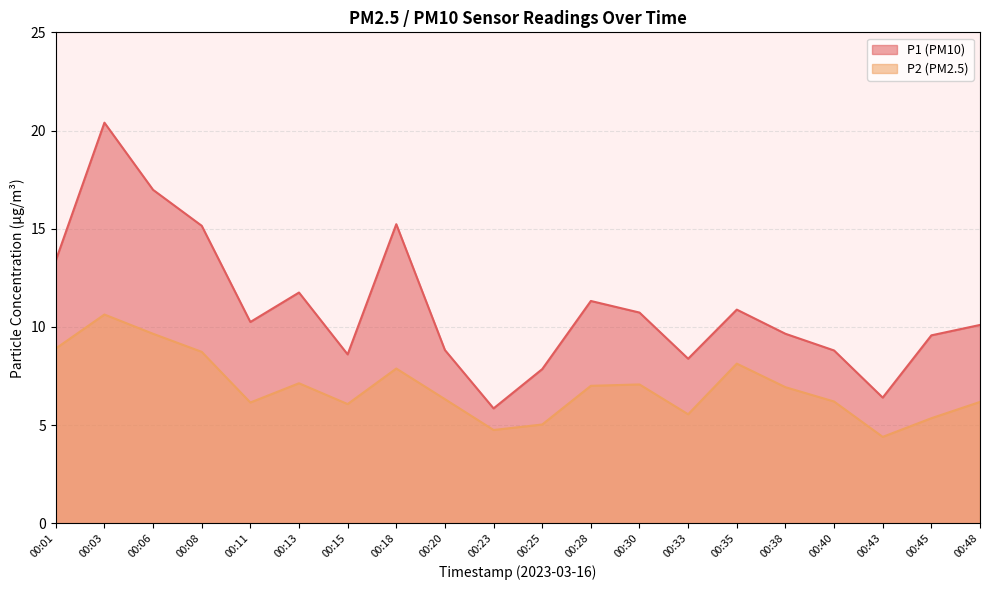

True or false: P2 and P1 intersect in this chart.

False